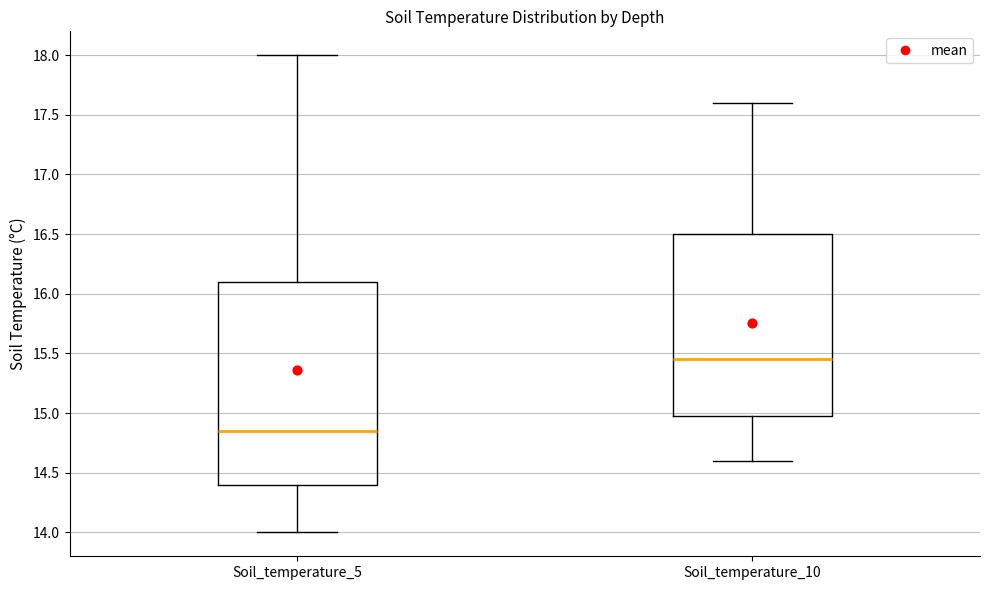

Which box's median line is the highest?

Soil_temperature_10